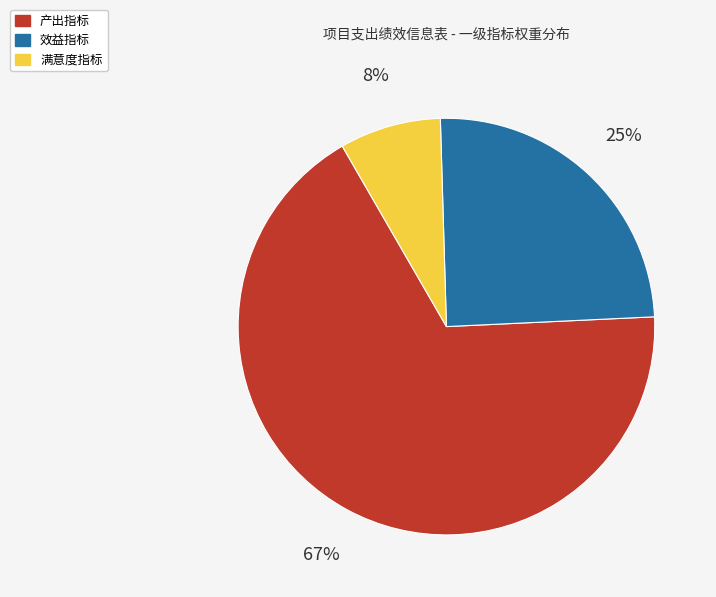

To the nearest percent, what is the combined percentage of 效益指标 and 满意度指标?

33%